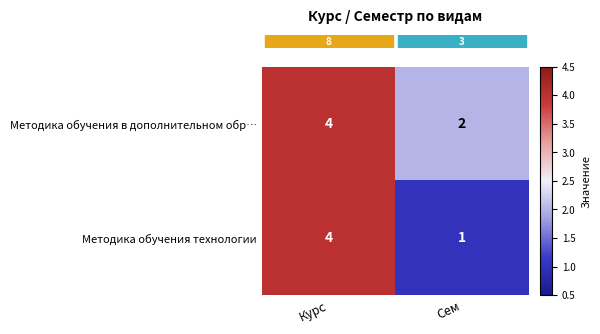

Where is Методика обучения технологии nearest to the value 2?

Сем